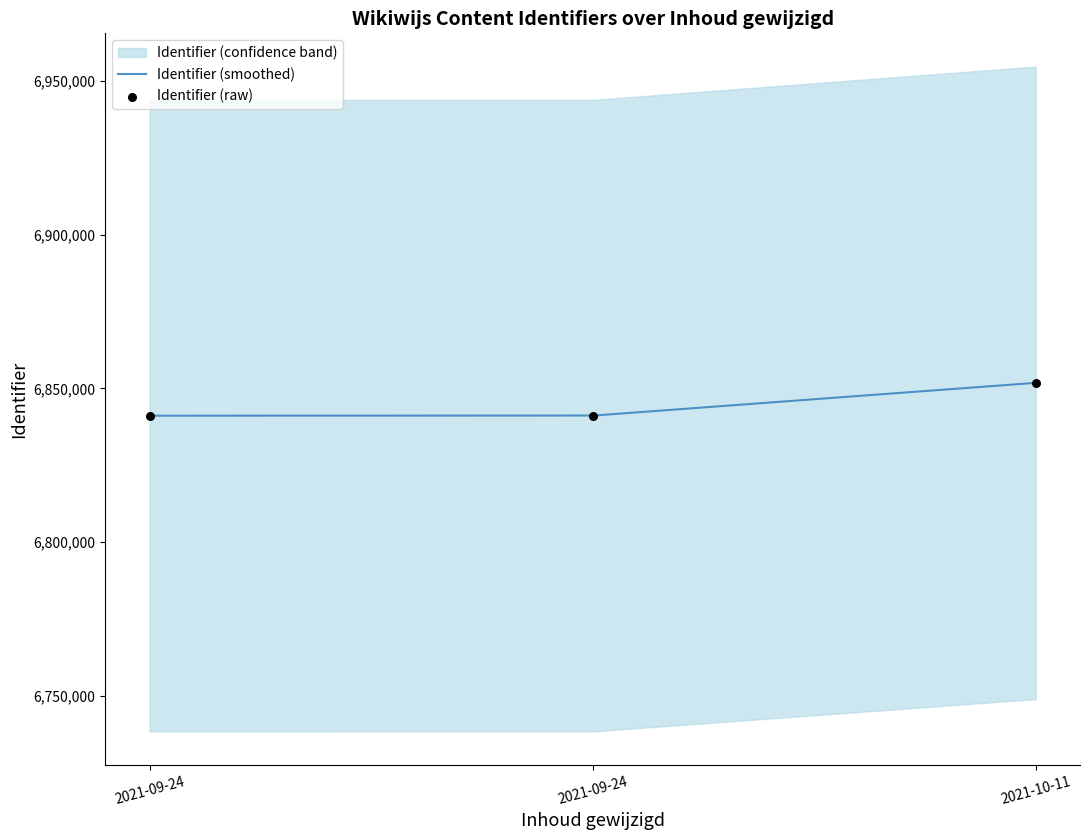

What is the ratio of the value at 2021-09-24 to the value at 2021-09-24?

1.0